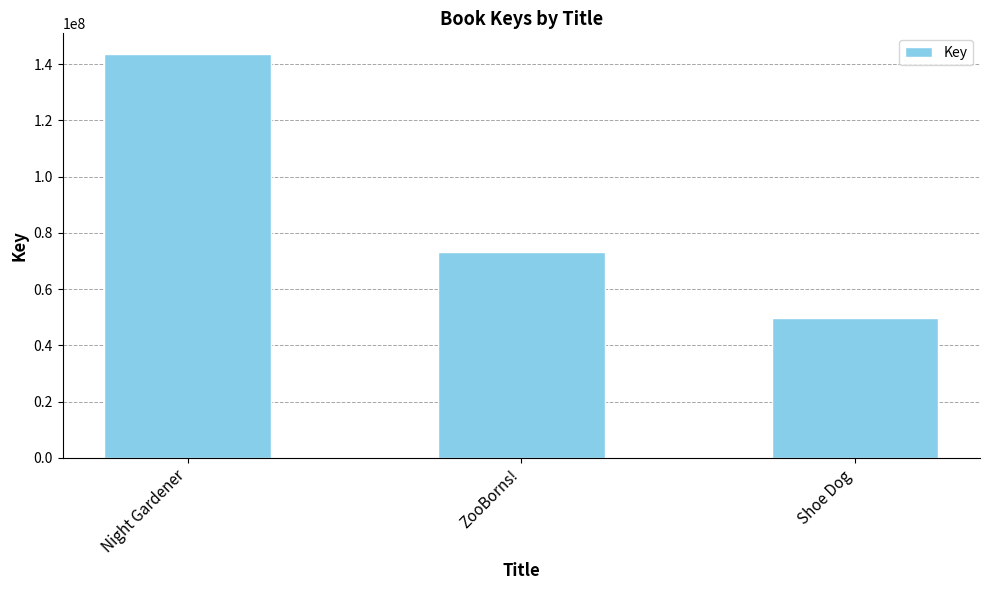

What is the value of the 2nd bar from the left?

73295776